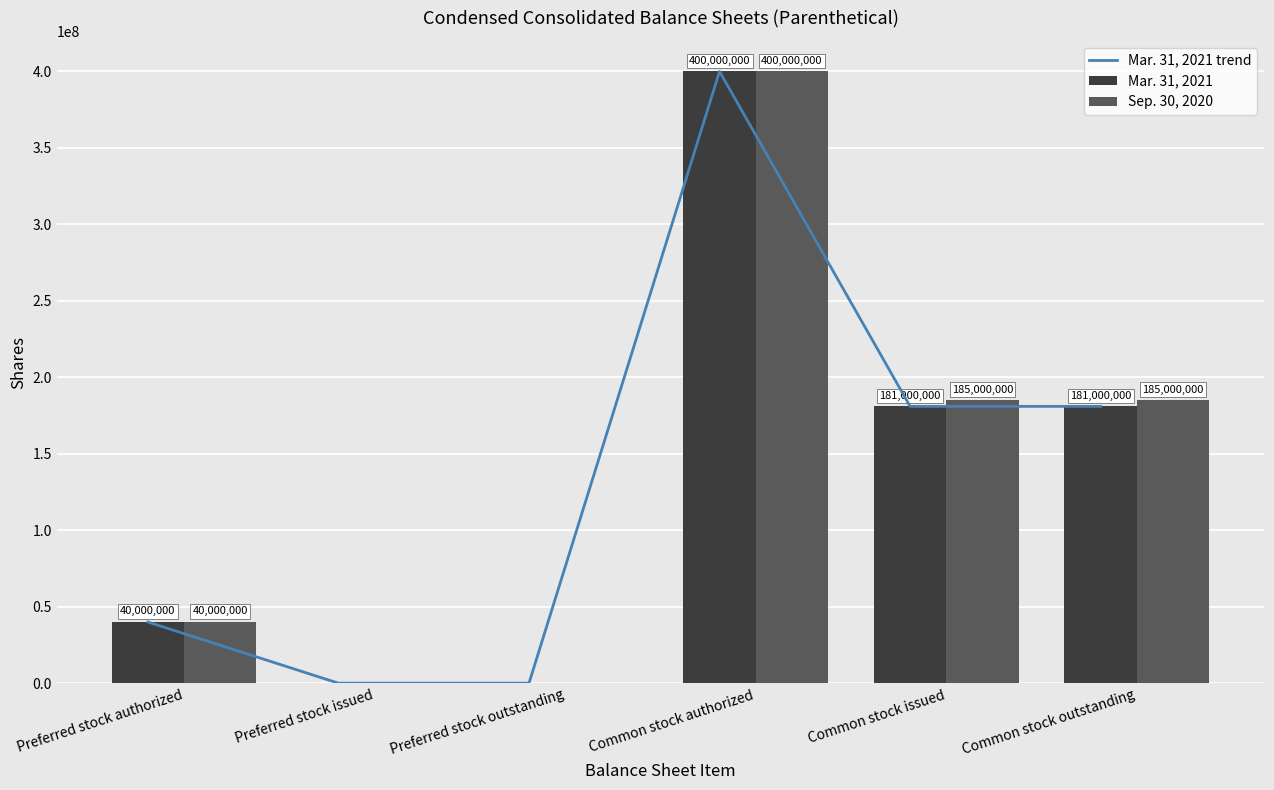

How many groups of bars are there?

6